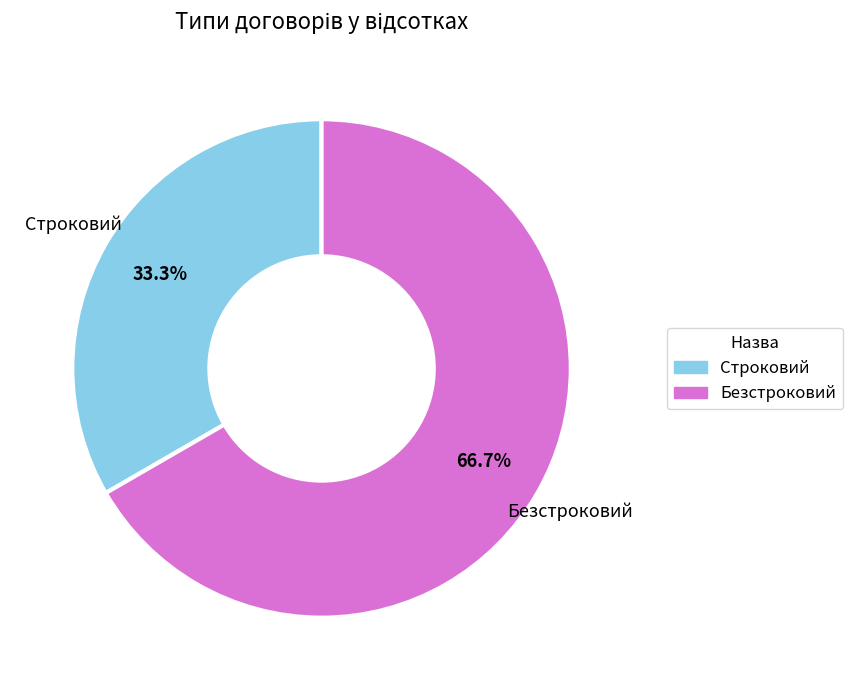

How many segments does this pie chart have?

2